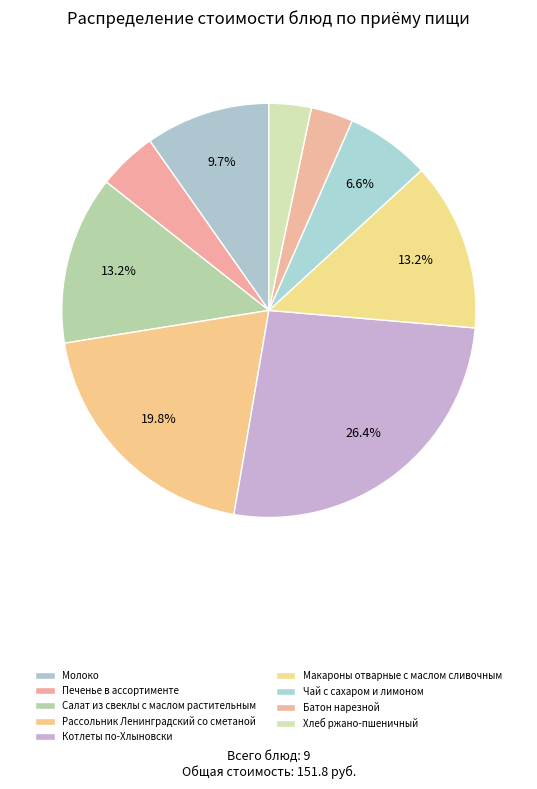

How many slices are in this pie chart?

9